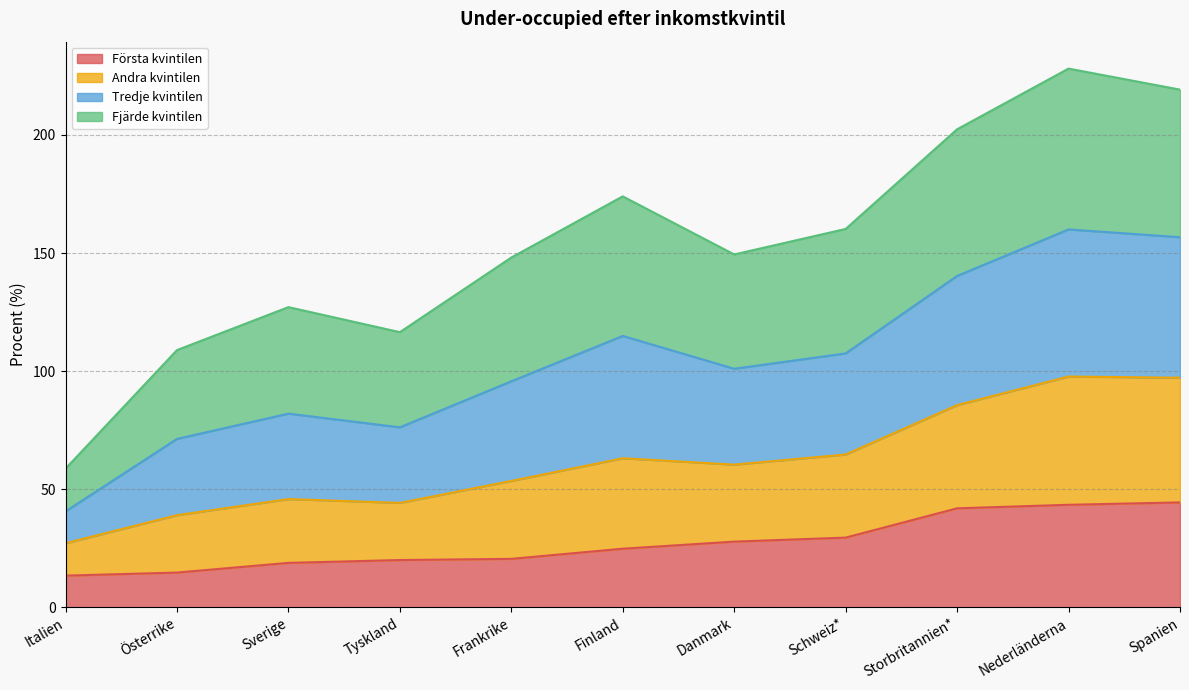

Where is Första kvintilen nearest to the value 28?

Danmark